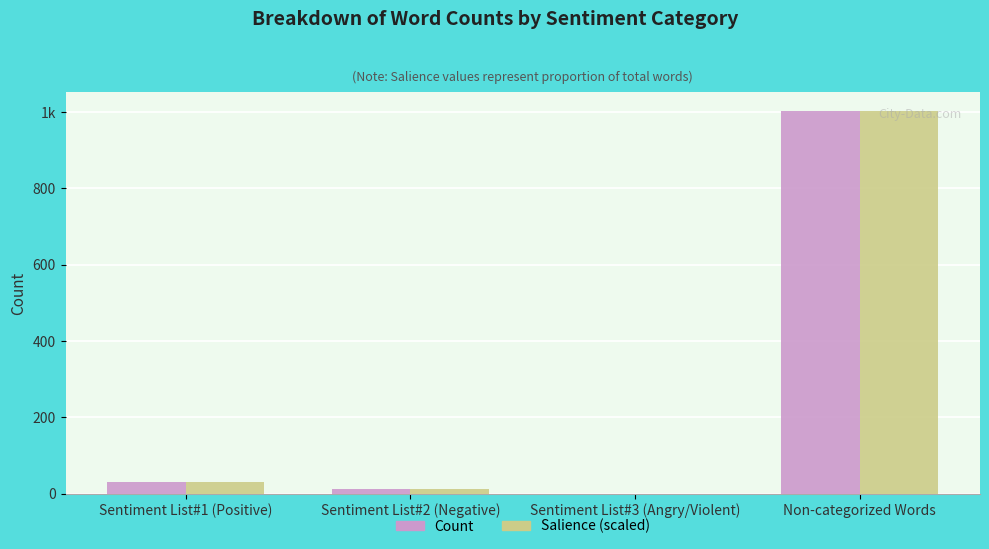

Are the bars horizontal?

No